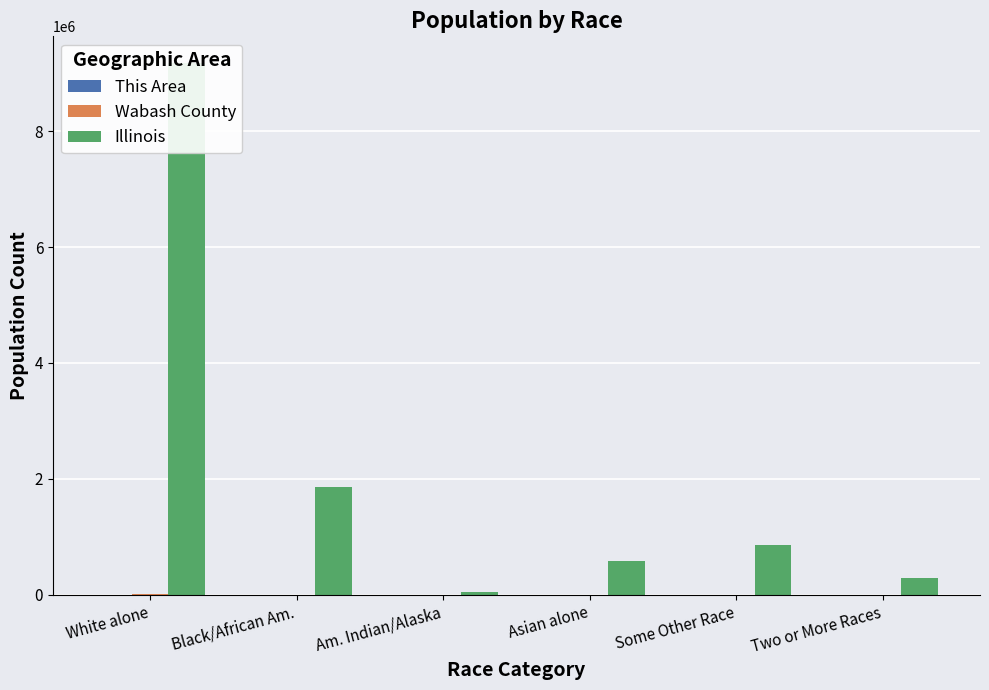

How many series are shown in this chart?

3